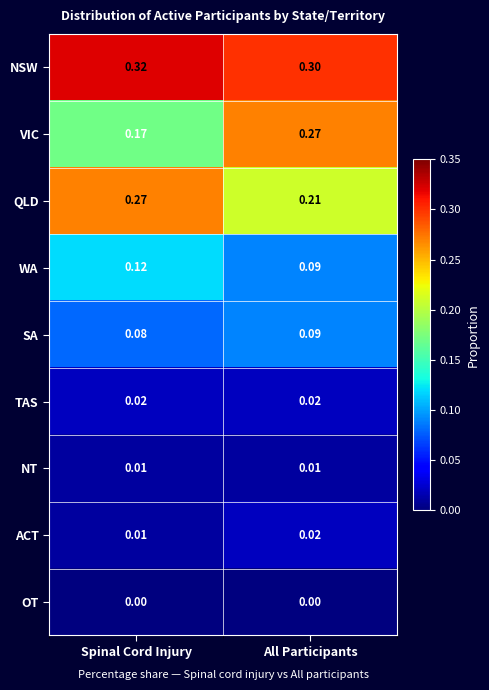

Count the number of data series in this chart.

9